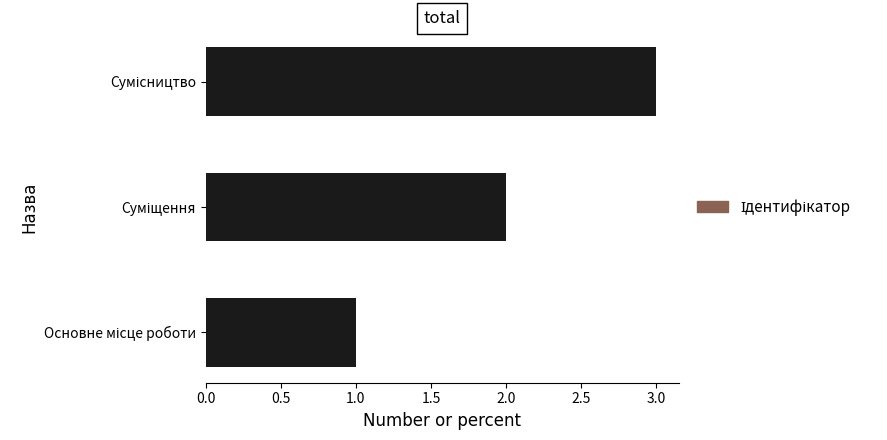

What is the sum of all values?

6